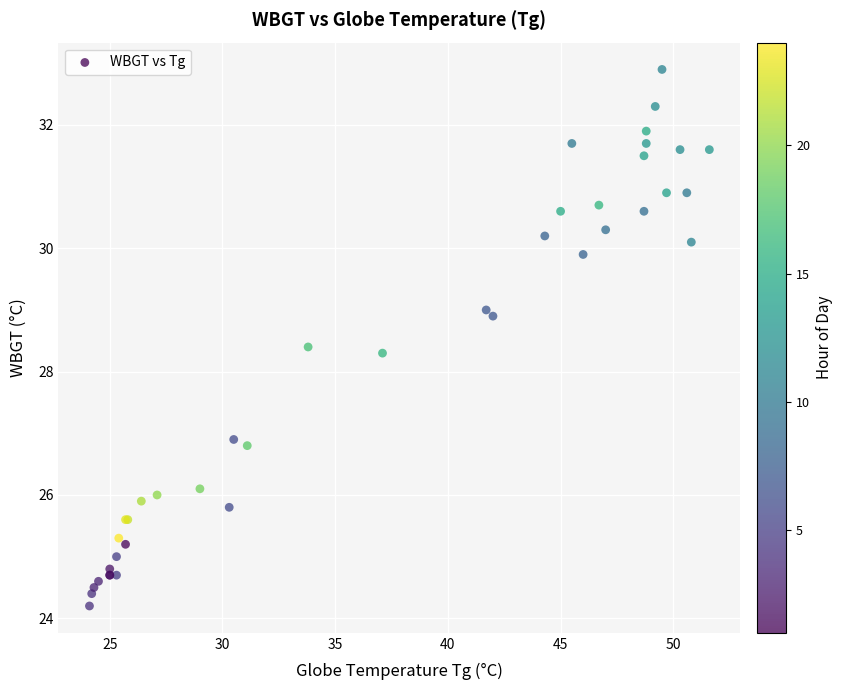

What Y value in the scatter plot is closest to 28?

28.3